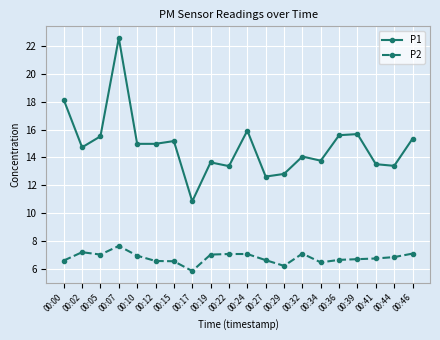

The value of P2 at 00:46 is 7.1. True or false?

True